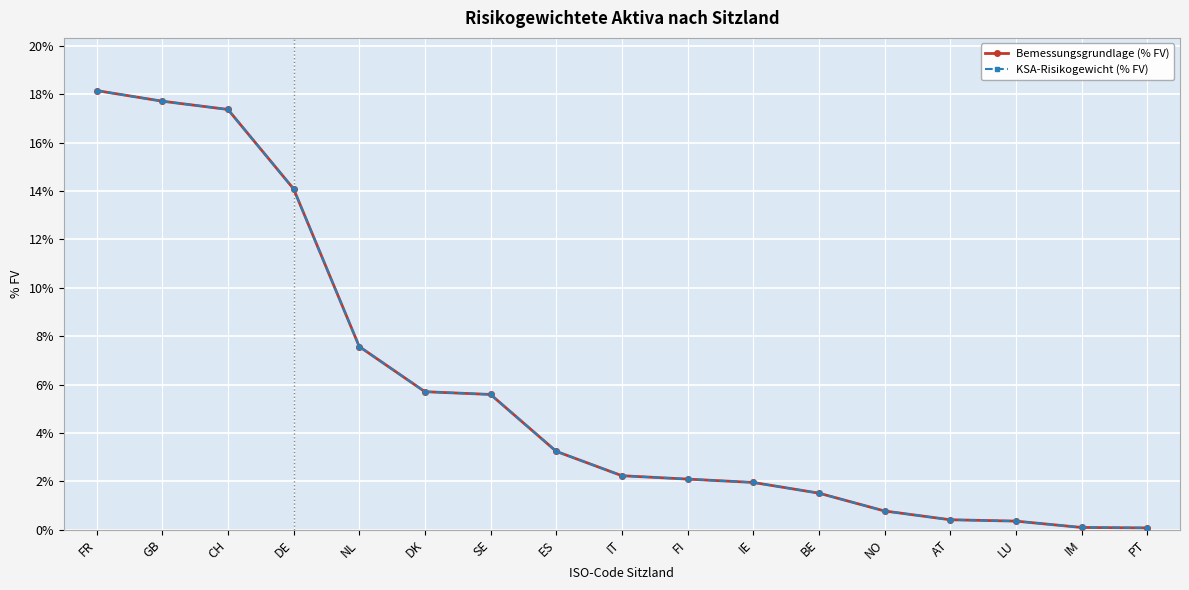

What is the average value of the Bemessungsgrundlage (% FV) series?

5.8